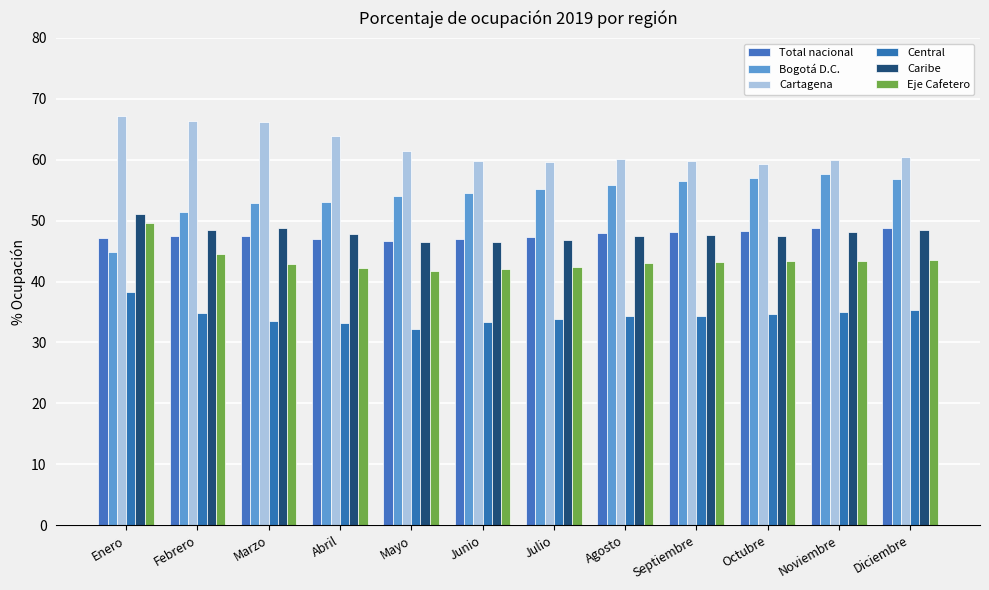

How many groups of bars are there?

12